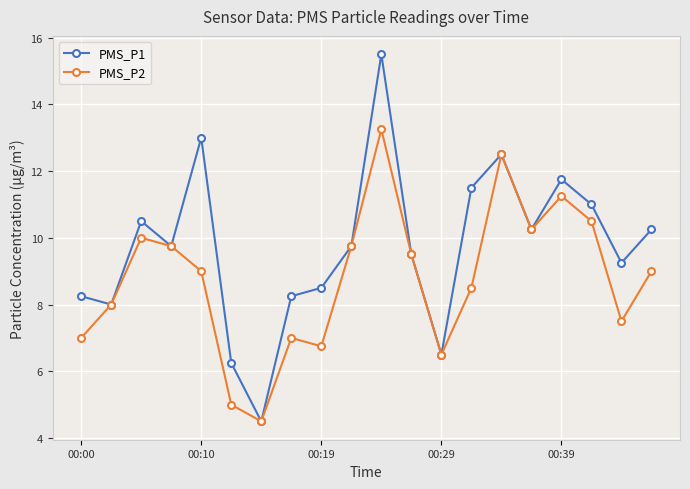

Which series has the largest range (max minus min)?

PMS_P1